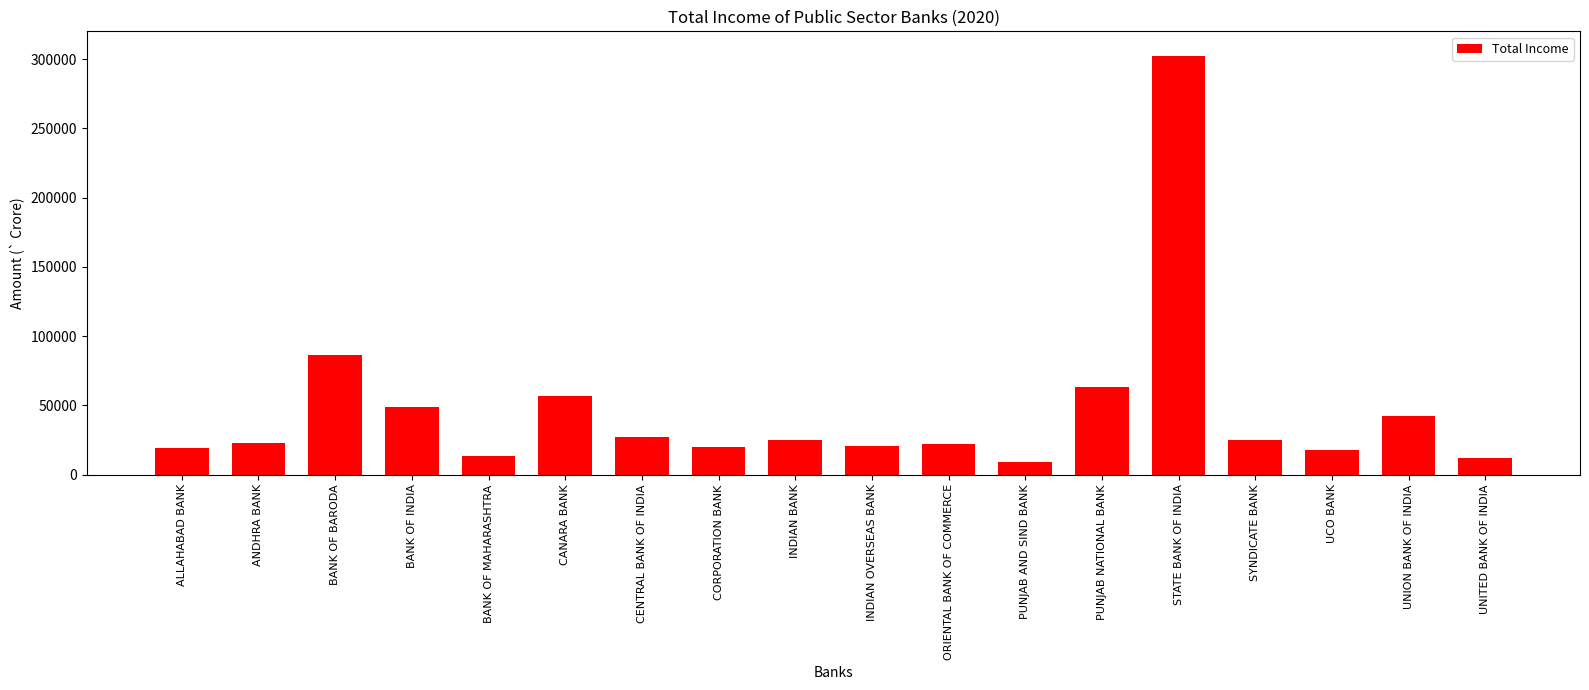

The chart shows a value of 20765.8 at INDIAN OVERSEAS BANK. True or false?

True